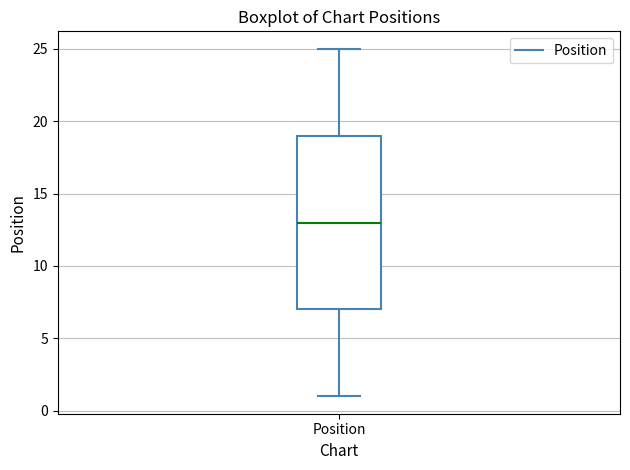

Where does the upper whisker of the box for Position end on the y-axis? The values are not printed on the chart, so give them approximately, as read against the axis.

25